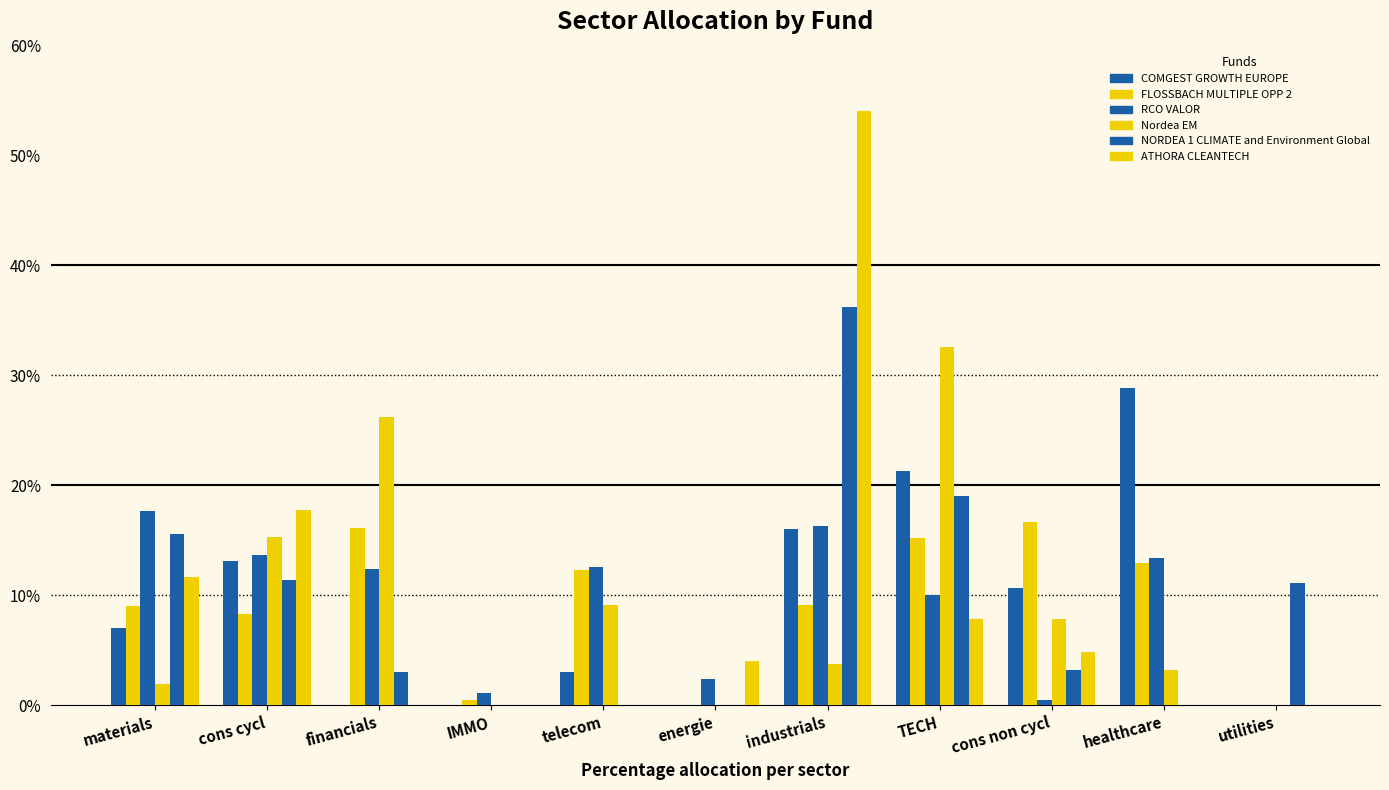

What is the value of the FLOSSBACH MULTIPLE OPP 2 bar at the 2nd from the left?

8.3